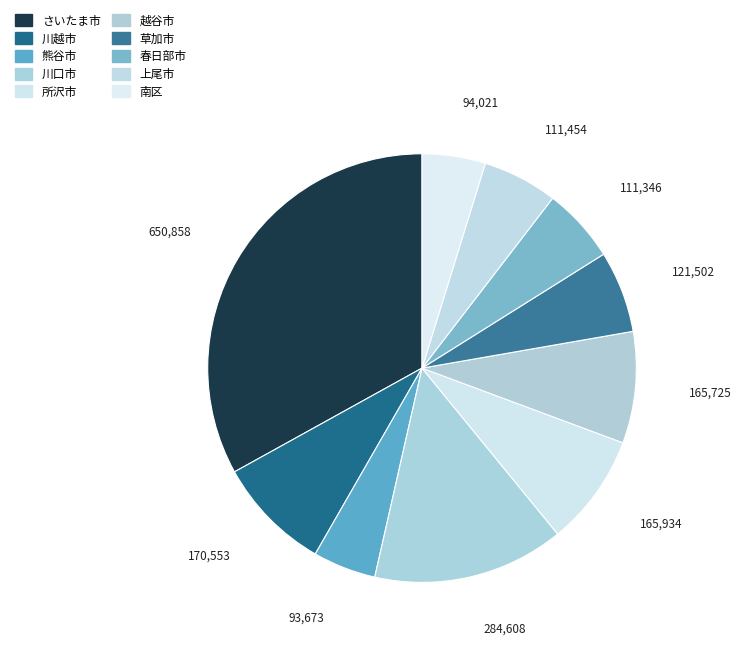

How many slices are in this pie chart?

10